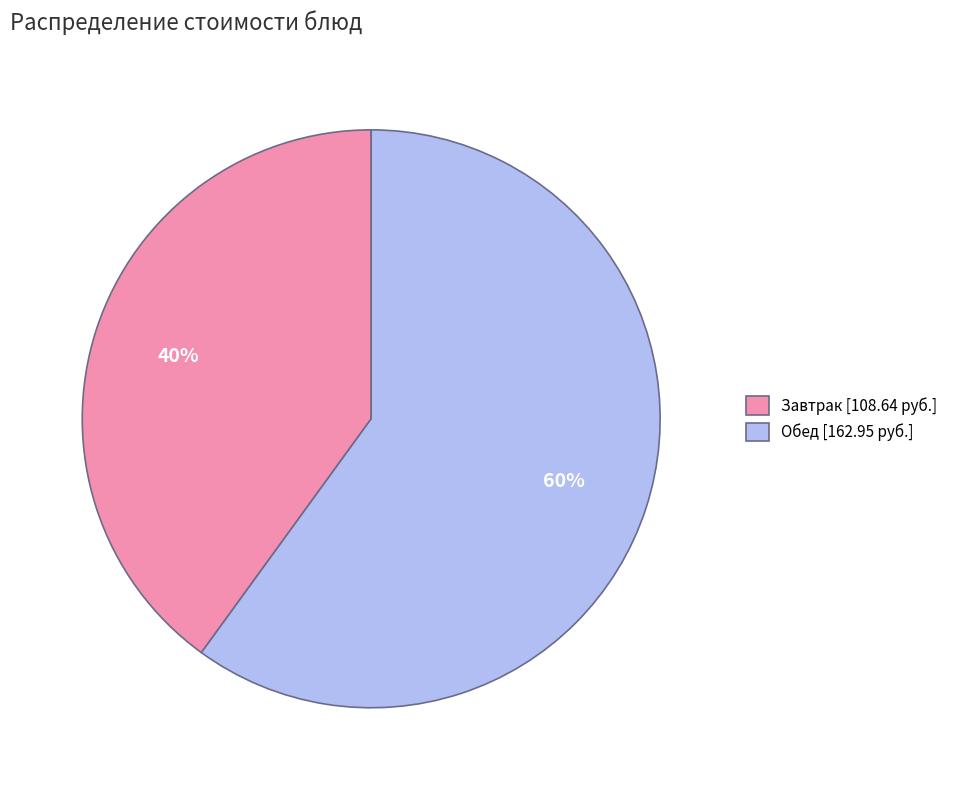

To the nearest percent, what is the average slice percentage?

50%